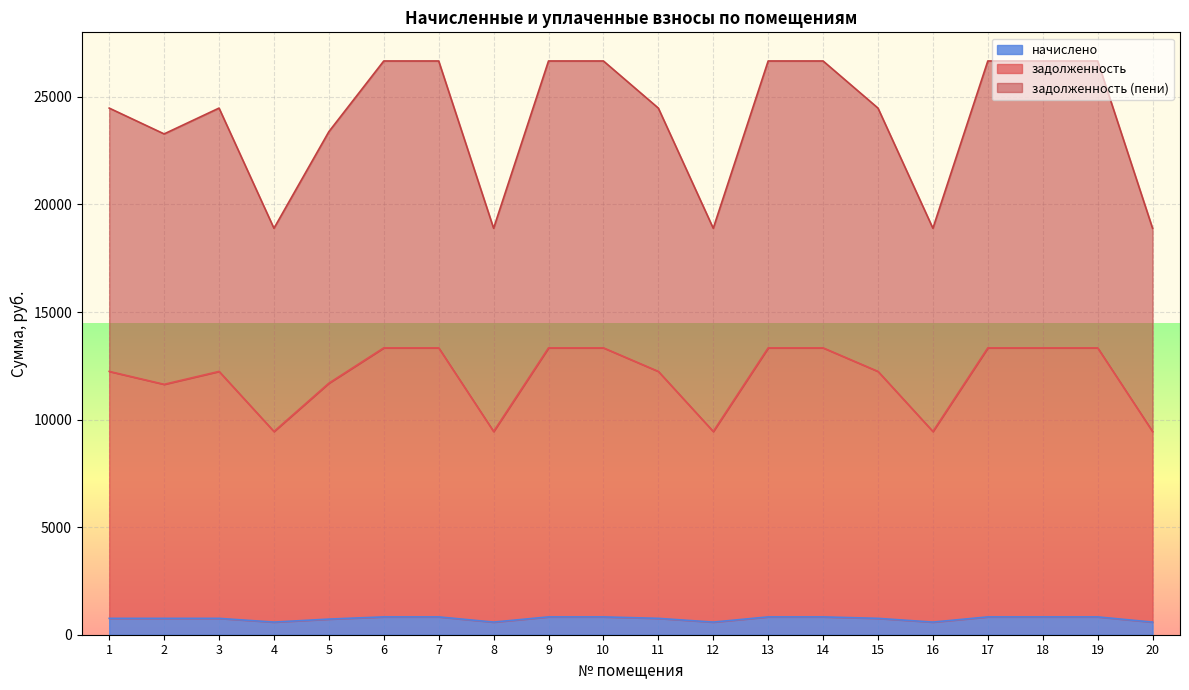

Which series has the widest spread of values?

задолженность (пени)